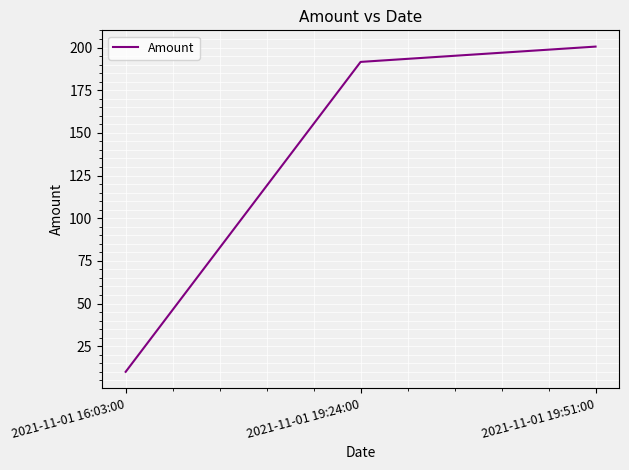

What is the minimum value shown in the chart?

10.0